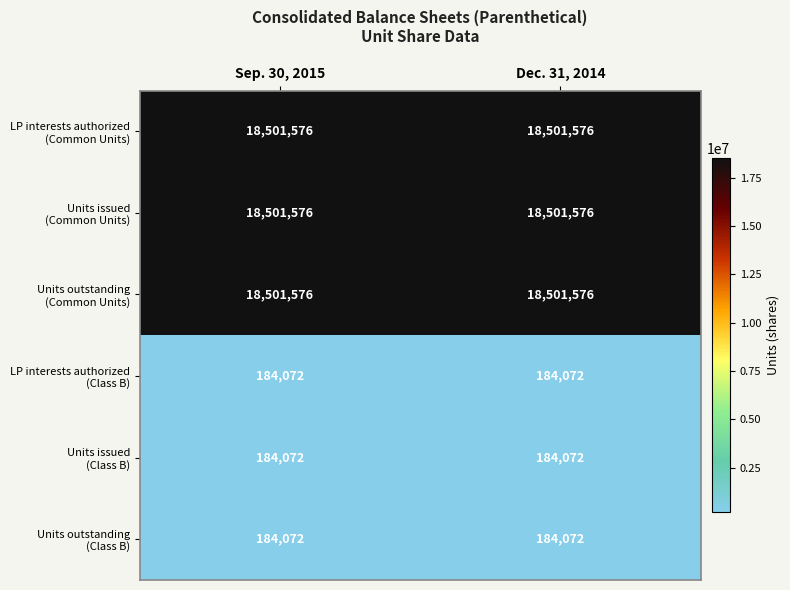

What is the maximum value shown in the chart?

18501576